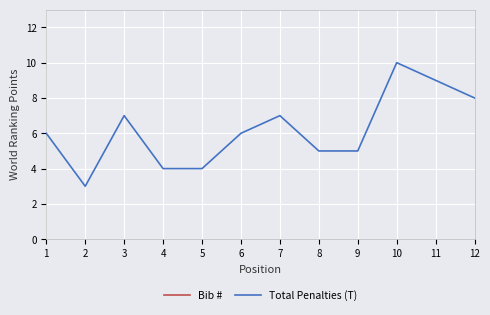

What is the difference between the highest and lowest values at 6?

23